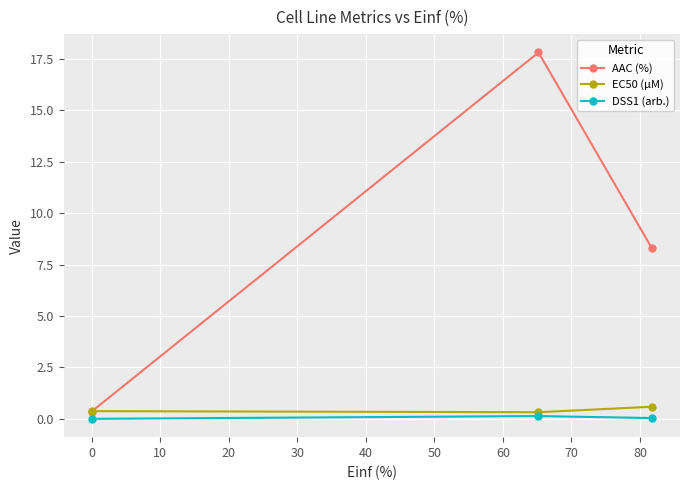

Which series has the largest total across all categories?

AAC (%)